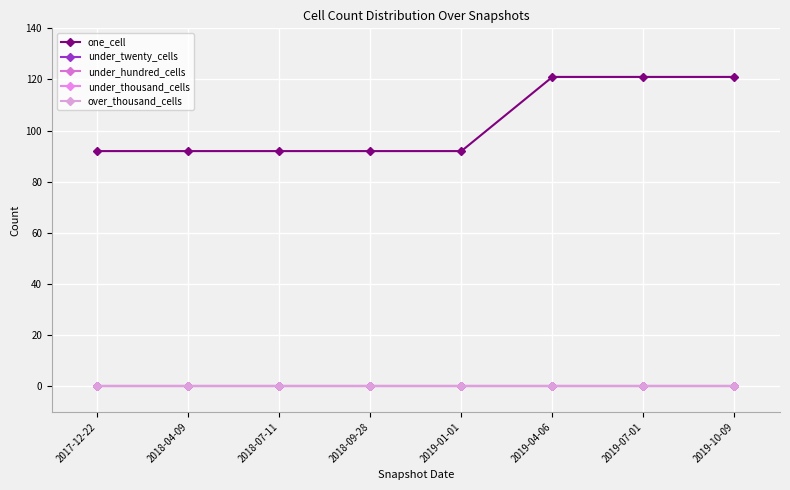

At which label does under_thousand_cells reach its peak?

2017-12-22